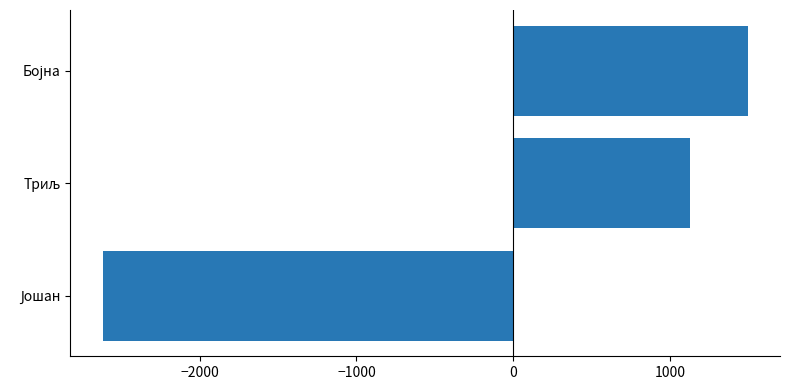

What is the maximum value shown in the chart?

1494.3